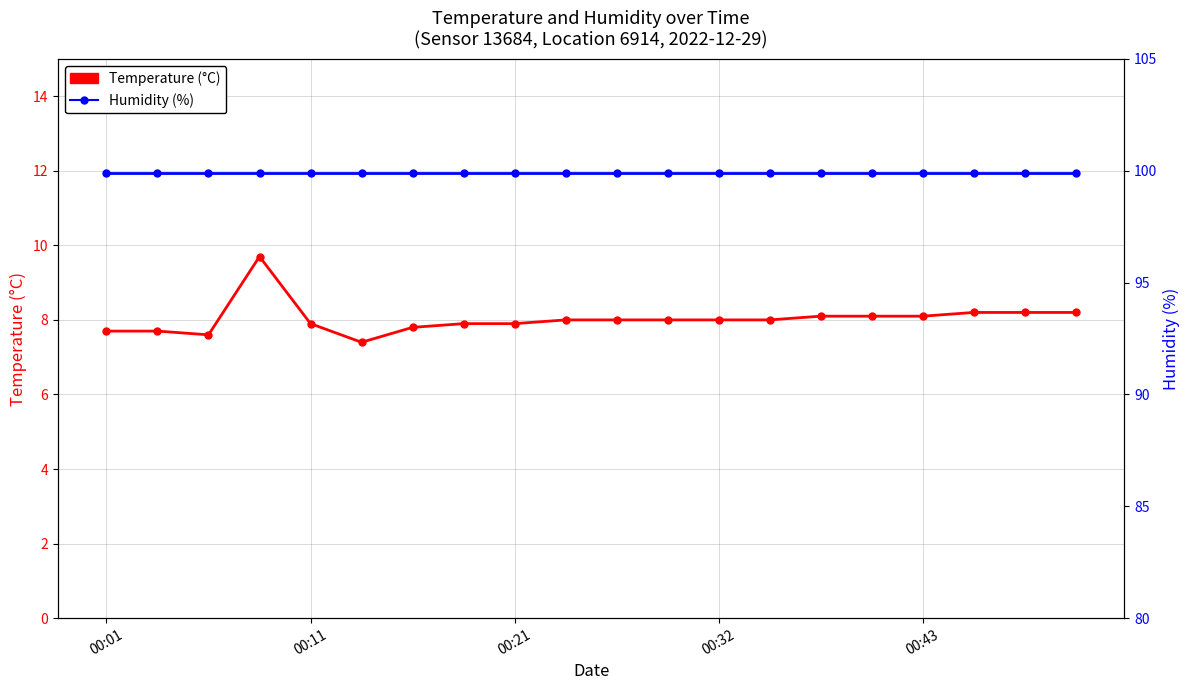

What is the total value across all series at 00:21?

107.8